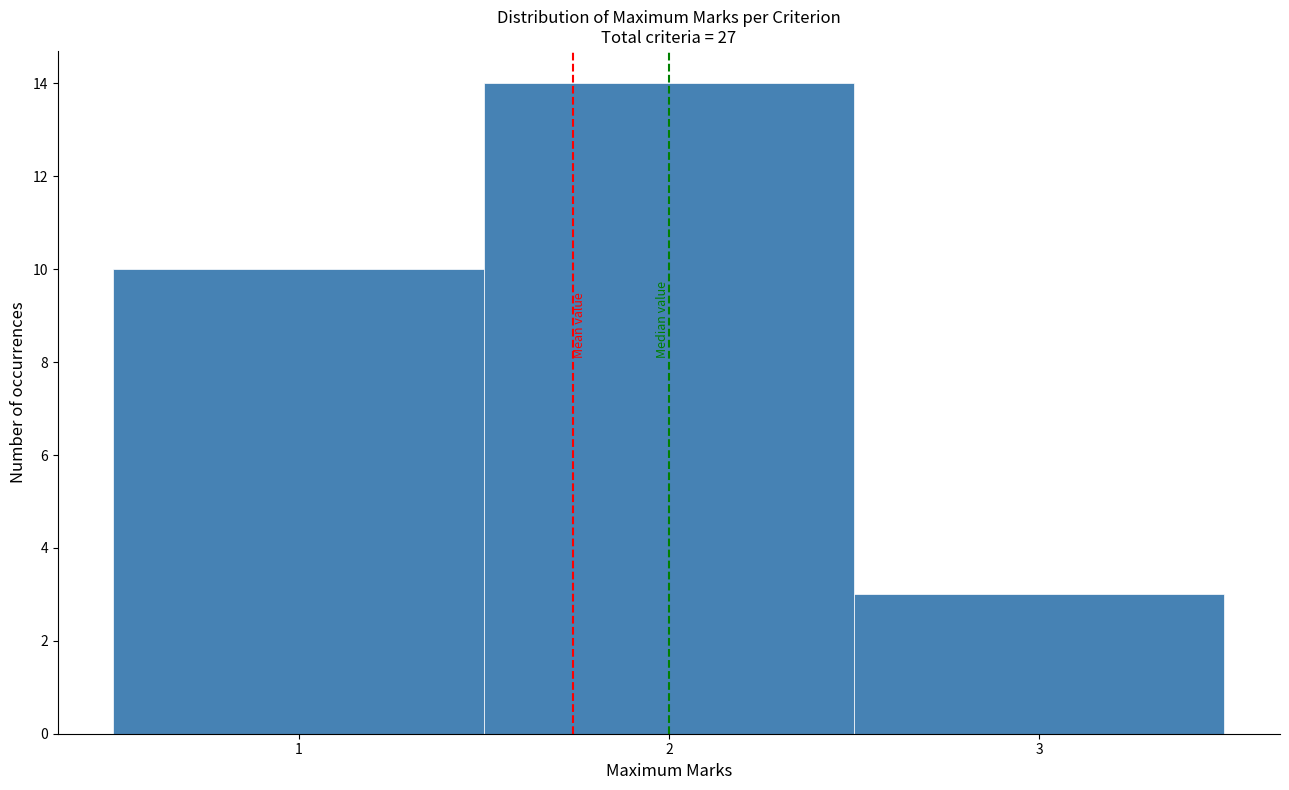

How tall is the bar that spans 0.5 to 1.5 on the x-axis? The values are not printed on the chart, so give them approximately, as read against the axis.

10